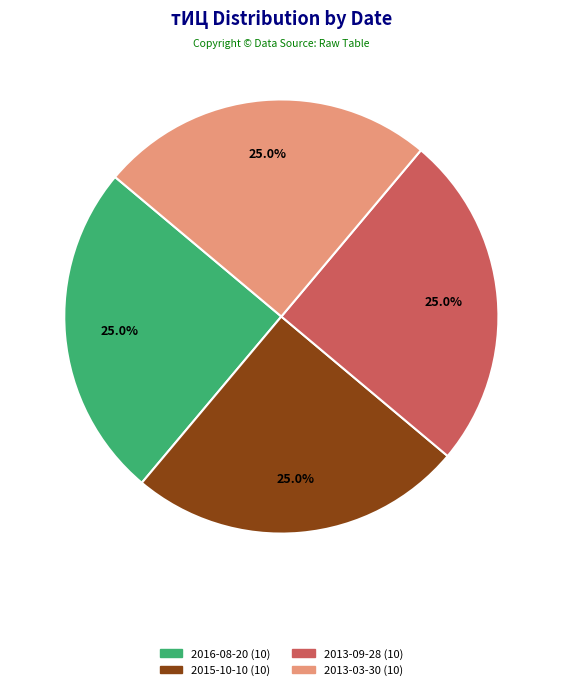

How many segments does this pie chart have?

4